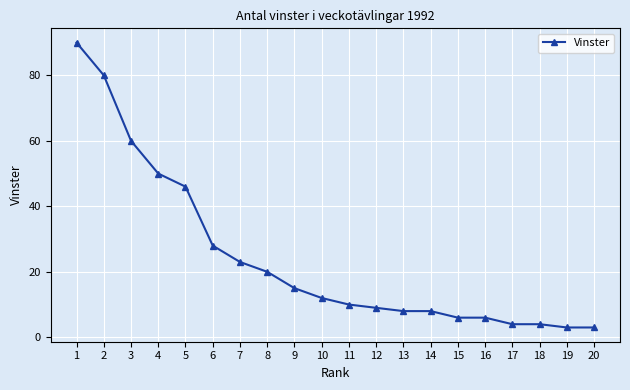

What is the difference between the second highest and minimum values?

77